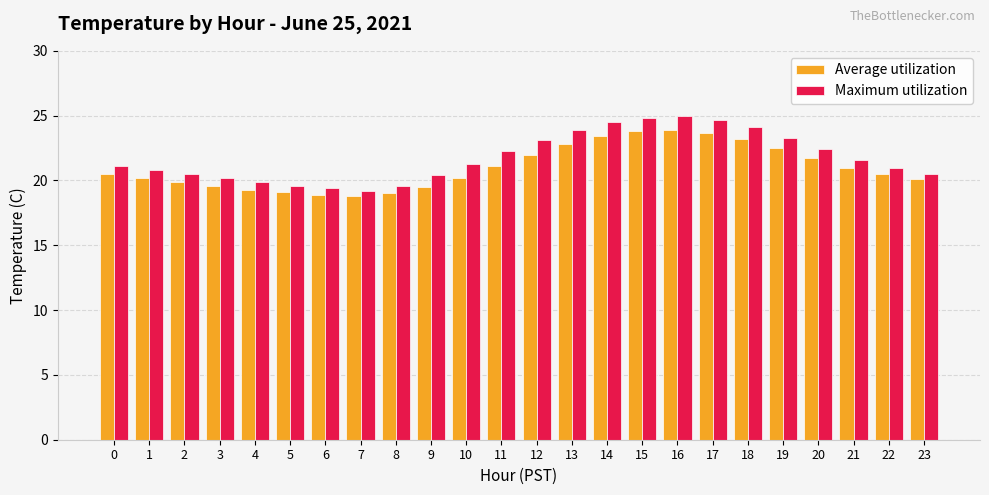

Rank the series at 14 from lowest to highest value.

Average utilization, Maximum utilization